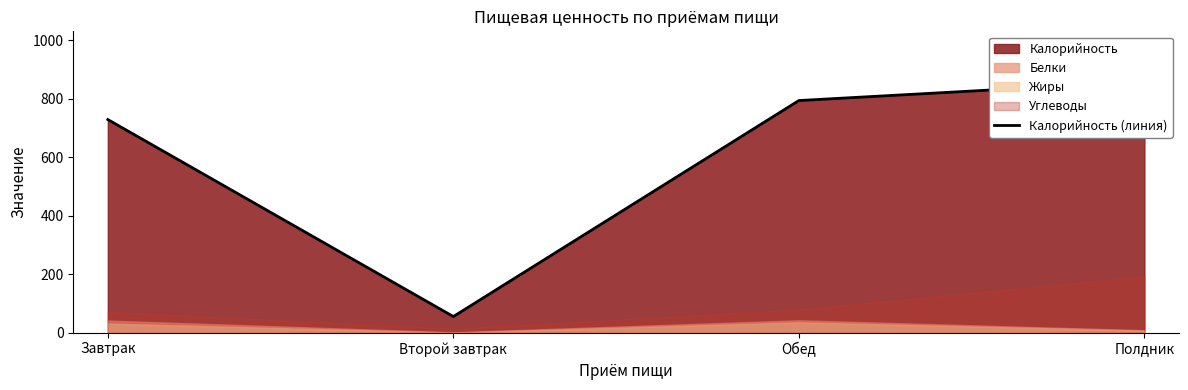

What is the label of the 4th point from the right?

Завтрак